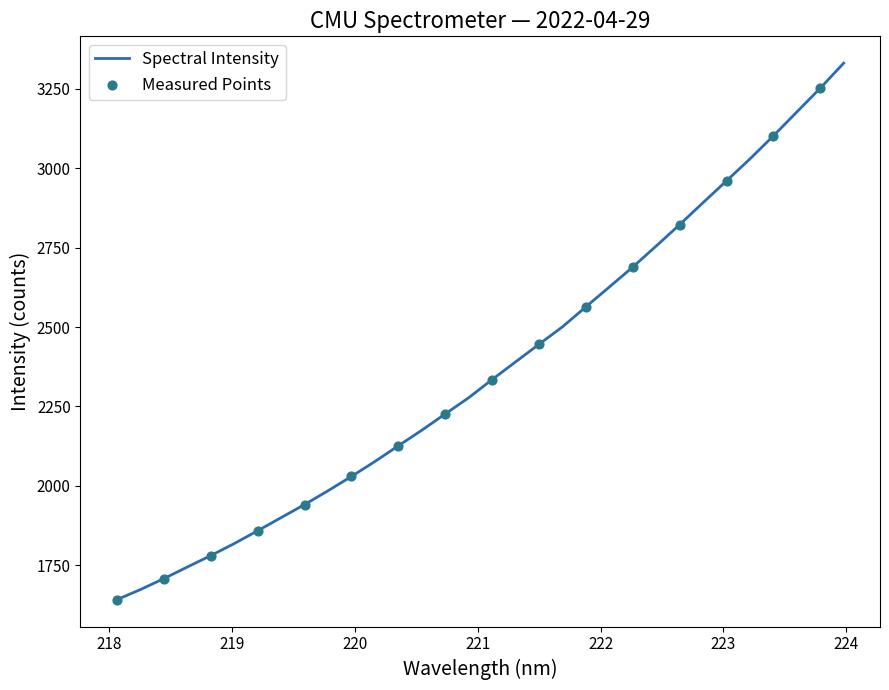

What is the minimum value shown in the chart?

1641.5